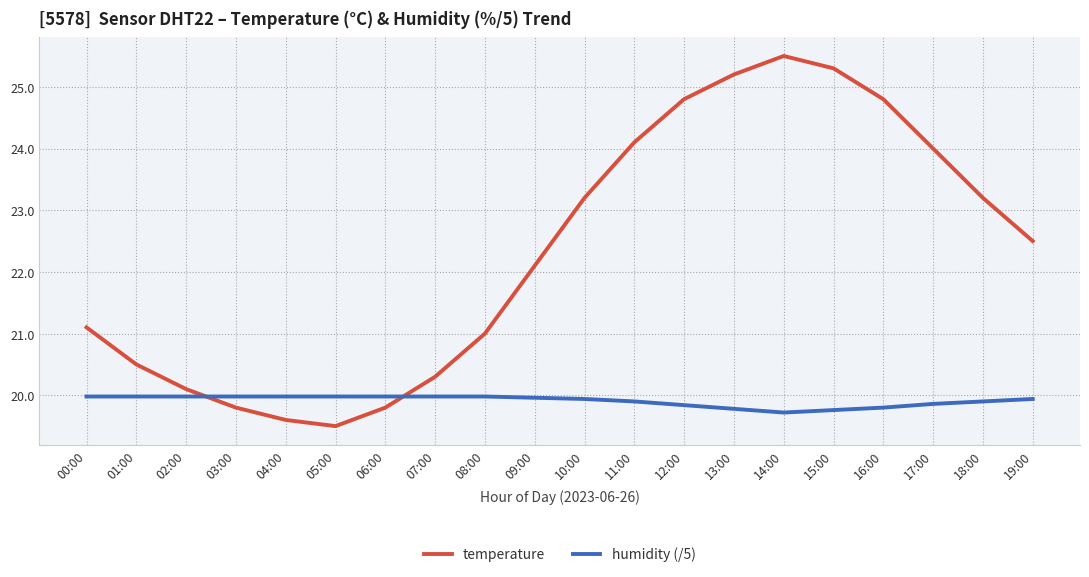

What is the smallest value displayed?

19.5